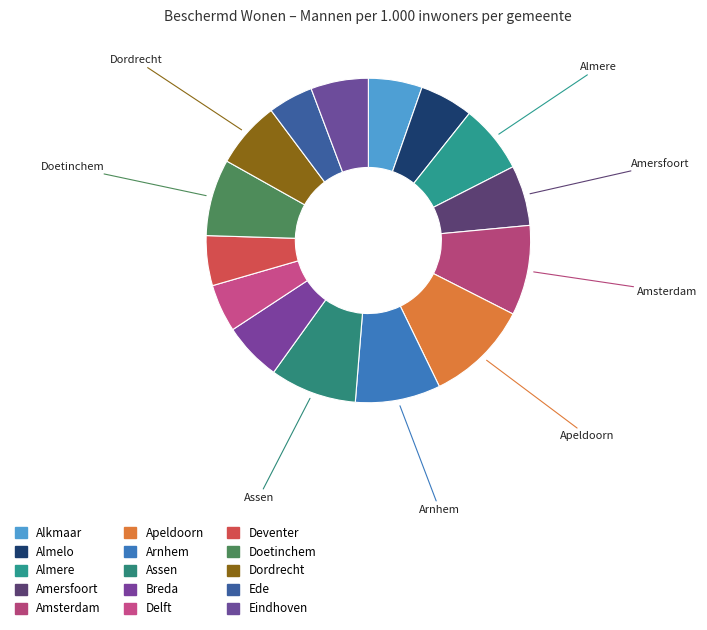

Combined, do Apeldoorn and Delft account for over 50%?

No